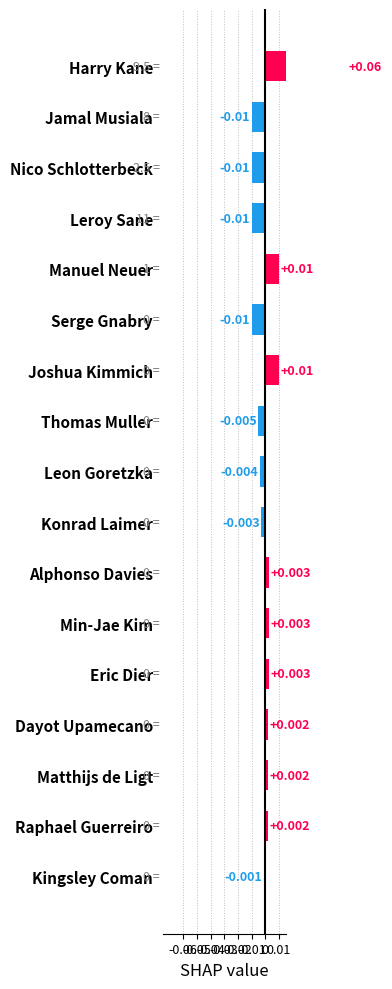

How many distinct data groups are displayed?

1